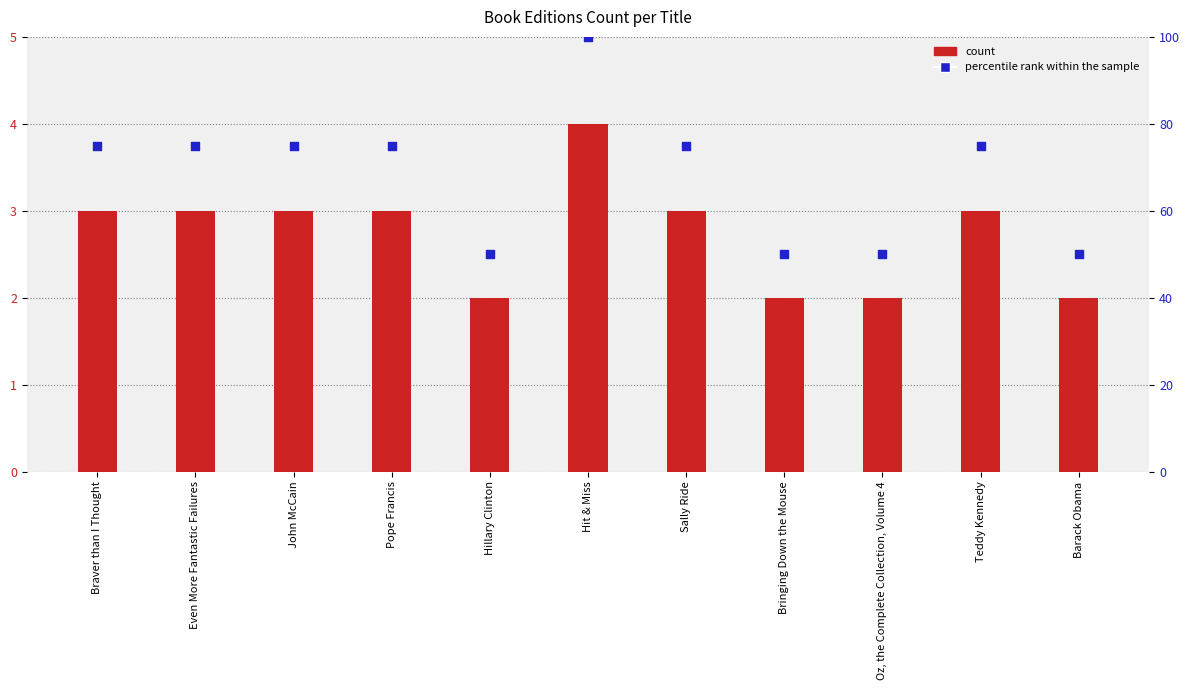

Which series has the largest total across all categories?

percentile rank within the sample